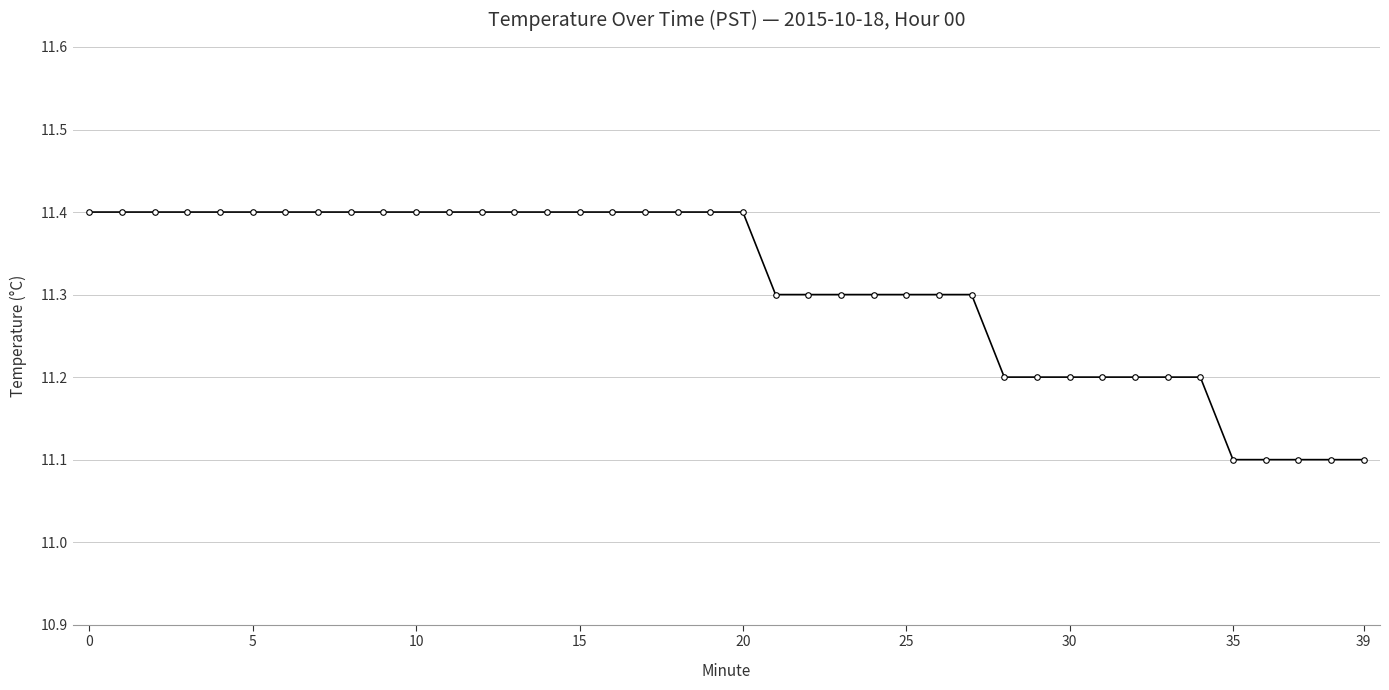

What is the greatest value displayed?

11.4